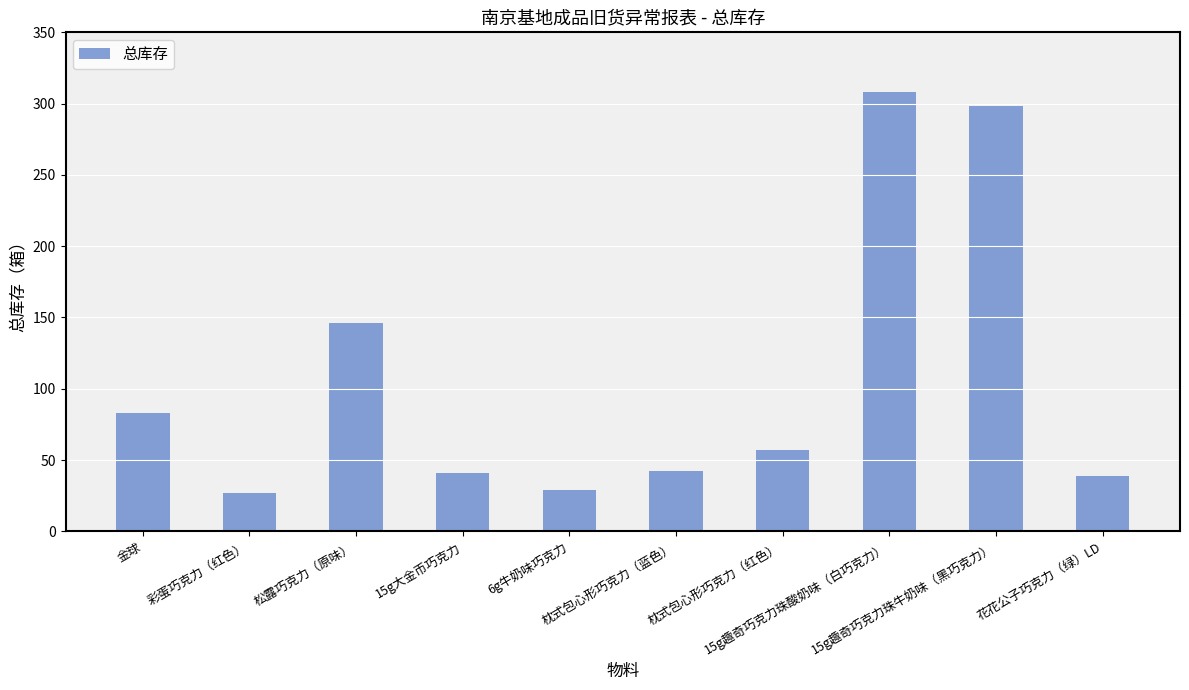

What is the difference between the maximum and minimum values?

281